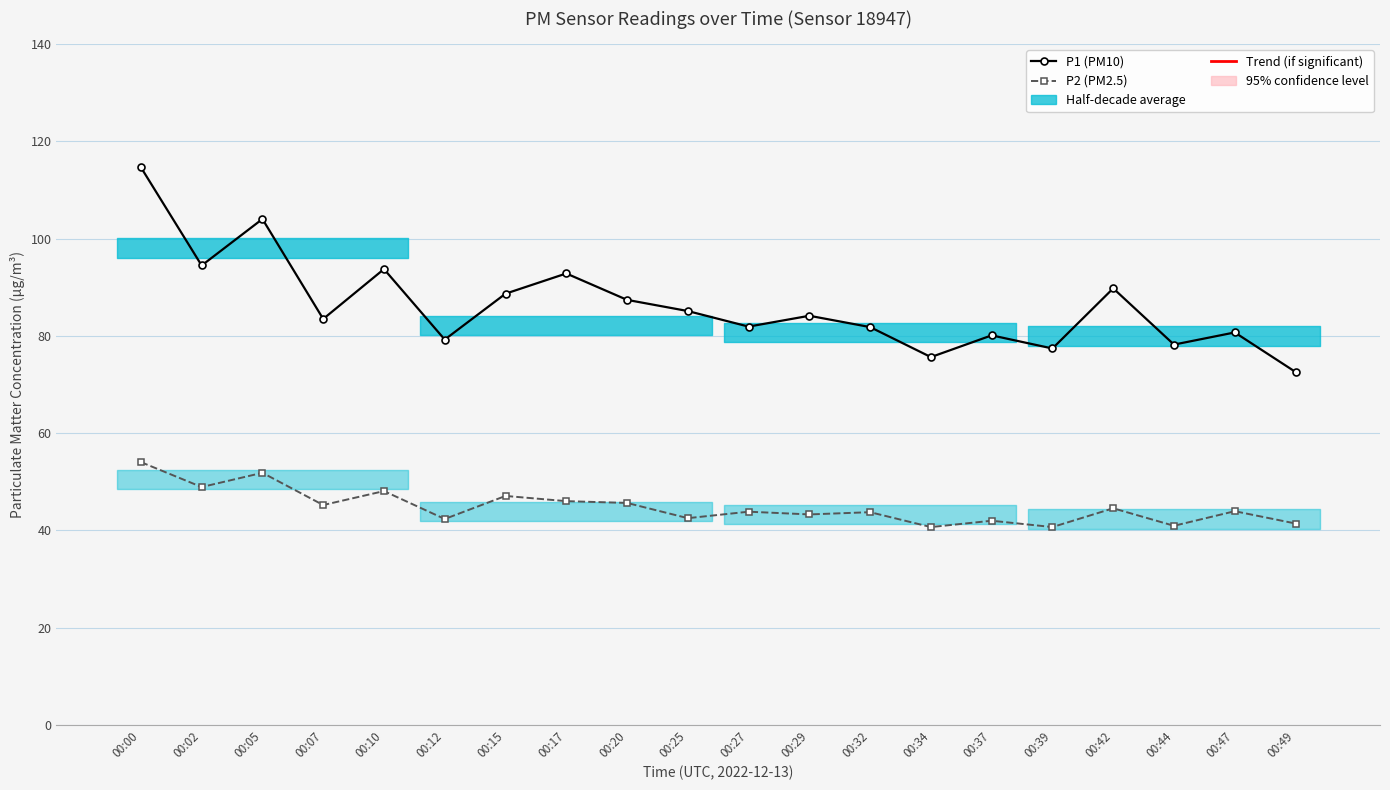

What is the value of the P1 (PM10) point at the 12th from the left?

84.1